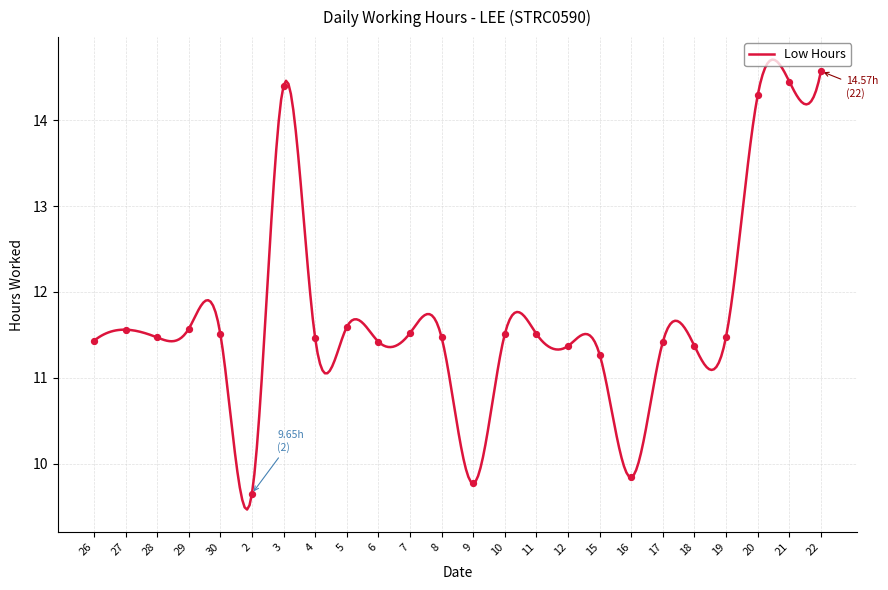

What is the difference between the maximum and minimum values?

5.2